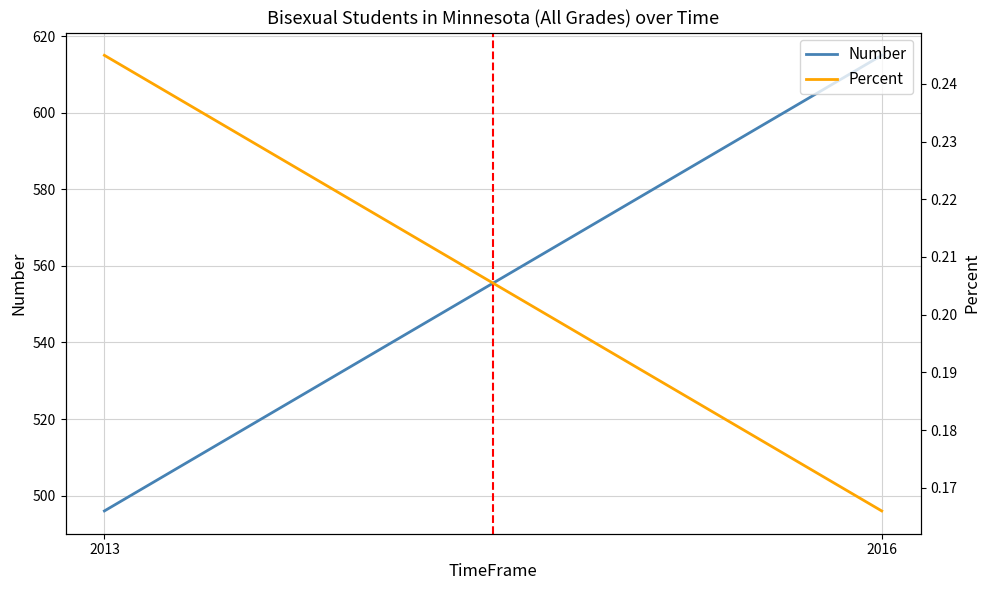

Reading left to right, what are all the values shown in this chart?

Number: 2013=496.0	2016=615.0
Percent: 2013=0.2	2016=0.2